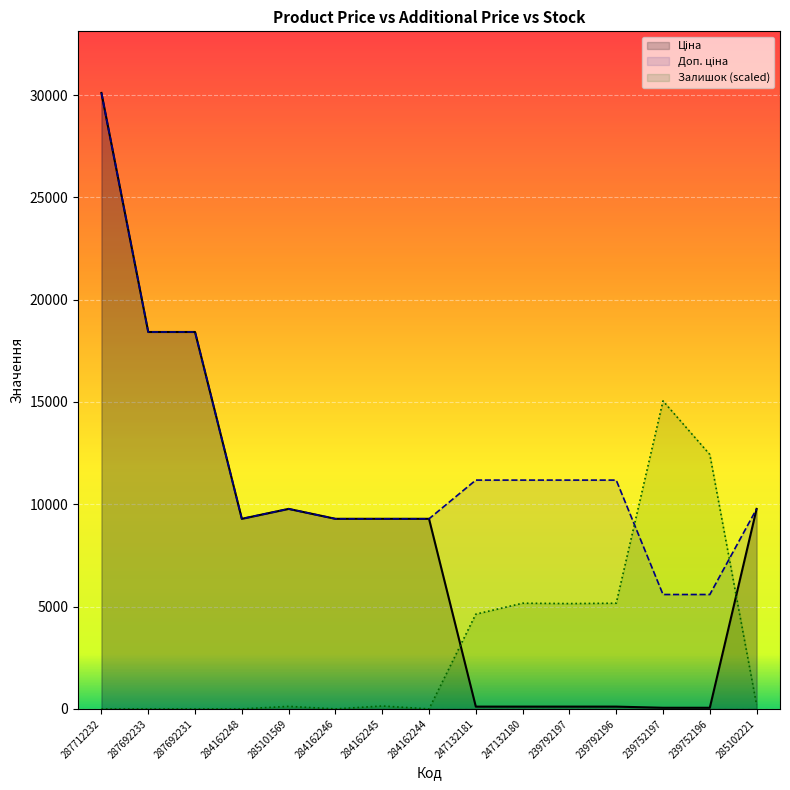

Rank the categories by Залишок value from lowest to highest.

287712232, 287692233, 287692231, 284162248, 284162246, 284162244, 285101569, 284162245, 285102221, 247132181, 239792197, 247132180, 239792196, 239752196, 239752197